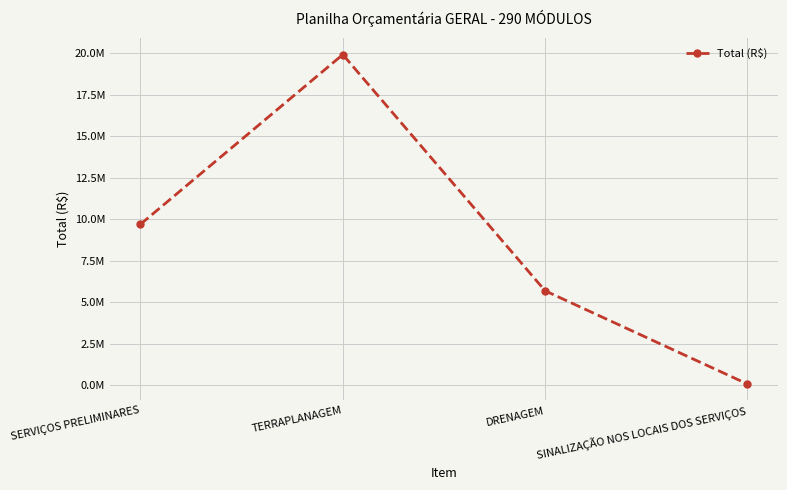

Is this an area chart (filled region under the line)?

No